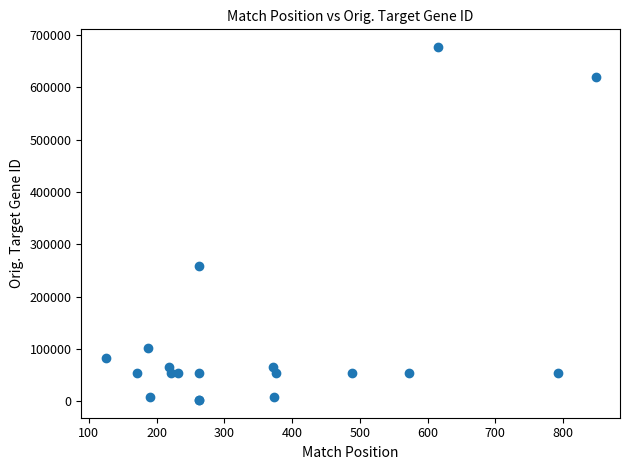

What Y value in the scatter plot is closest to 339714?

258375